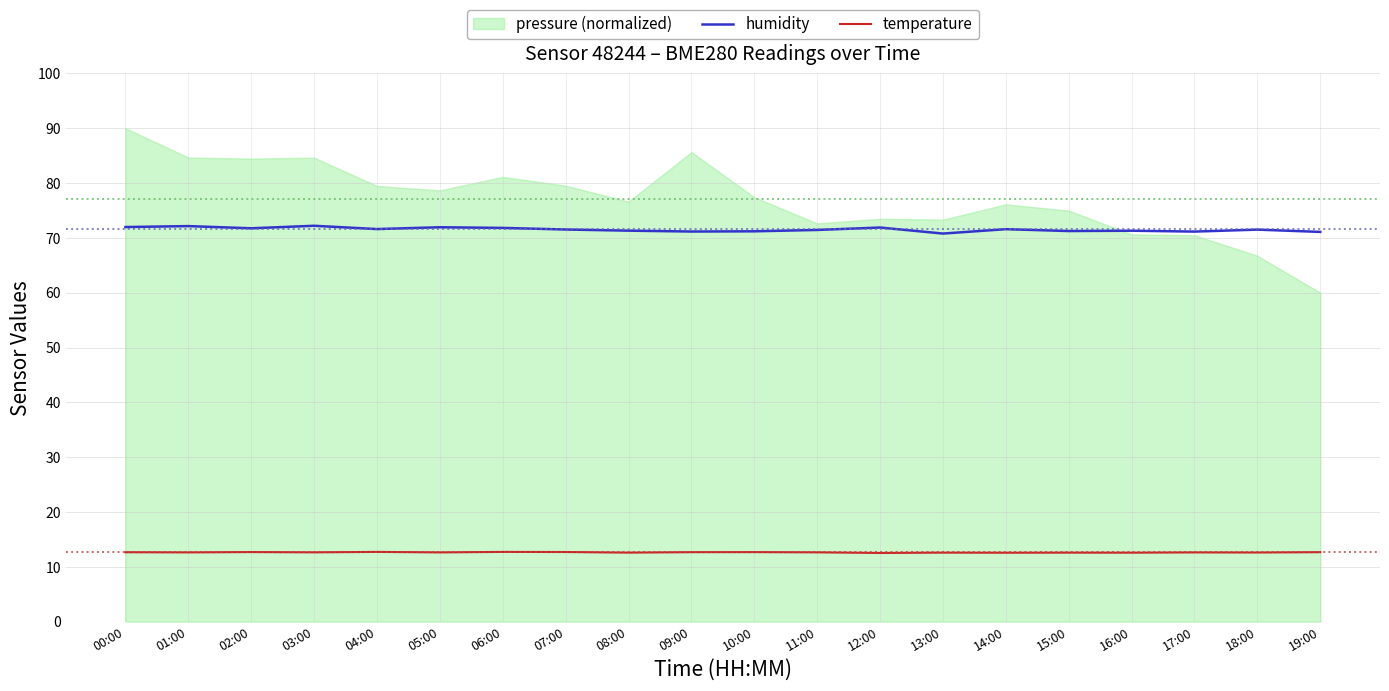

What is the highest value of the humidity series?

72.2